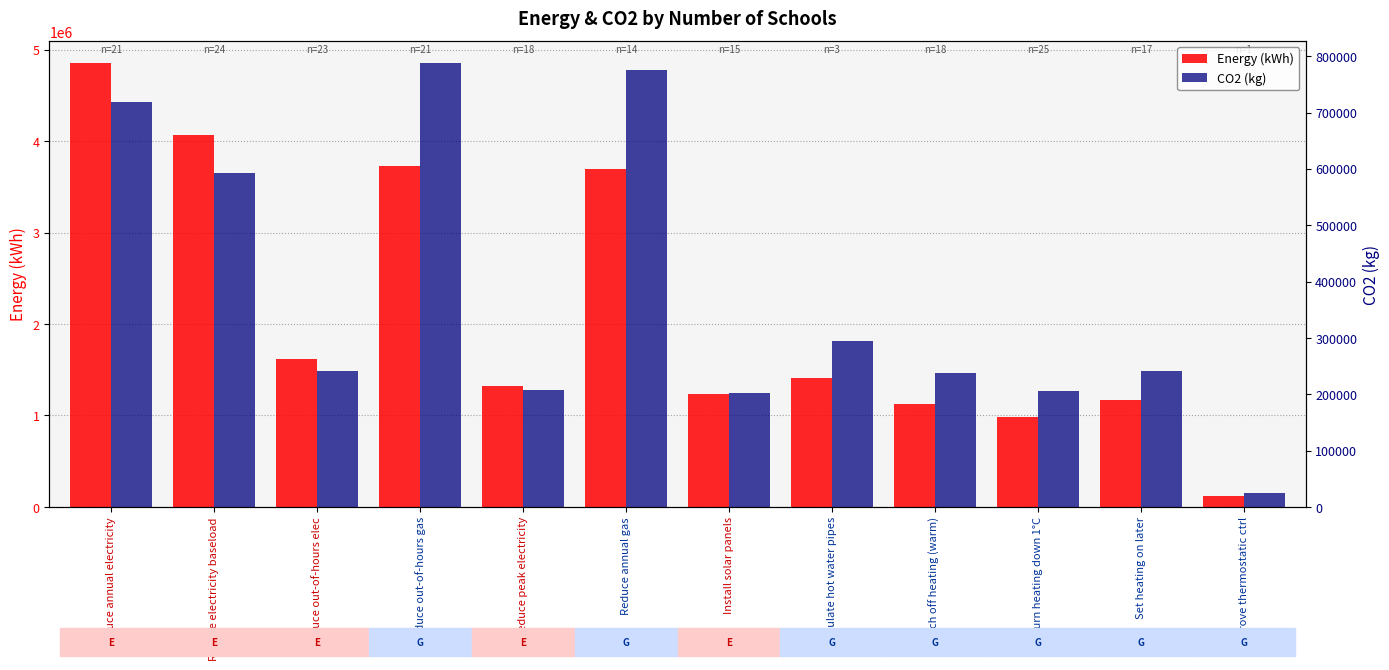

How many bars are there in each group?

2